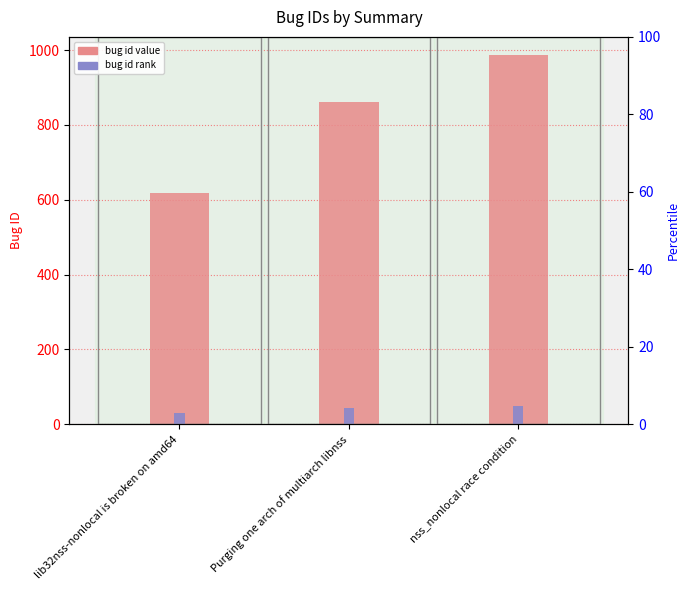

At which category is the sum across all series the highest?

nss_nonlocal race condition